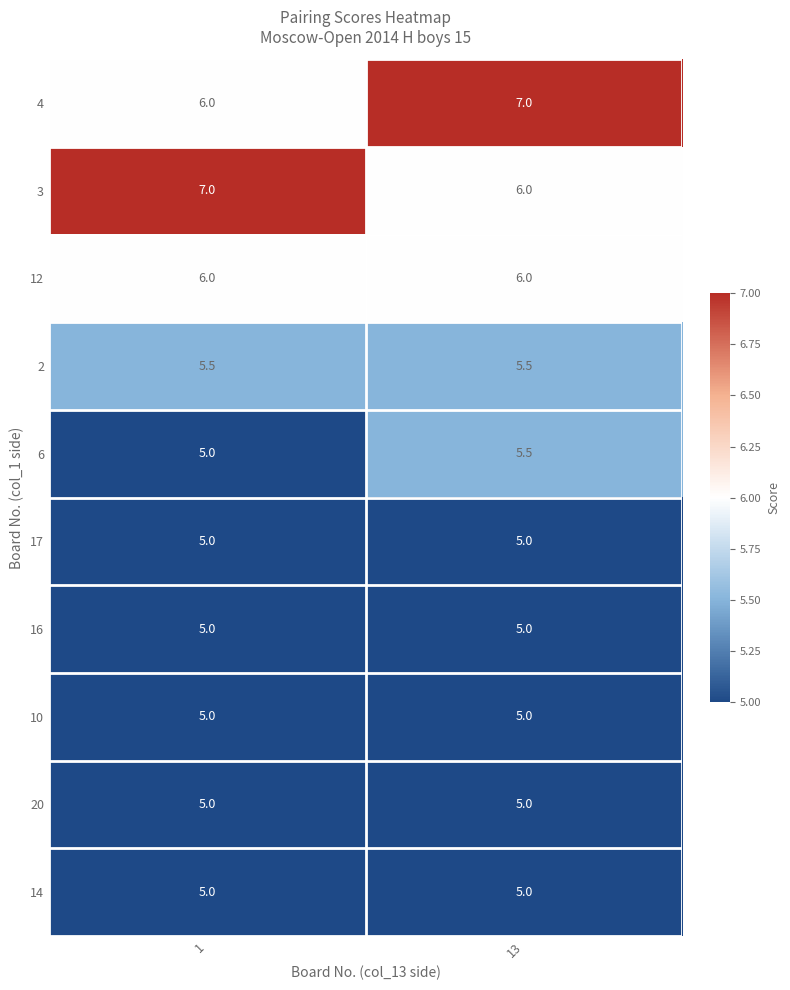

Reading right to left, transcribe all the data shown in this chart.

4: 7.0	6.0
3: 6.0	7.0
12: 6.0	6.0
2: 5.5	5.5
6: 5.5	5.0
17: 5.0	5.0
16: 5.0	5.0
10: 5.0	5.0
20: 5.0	5.0
14: 5.0	5.0